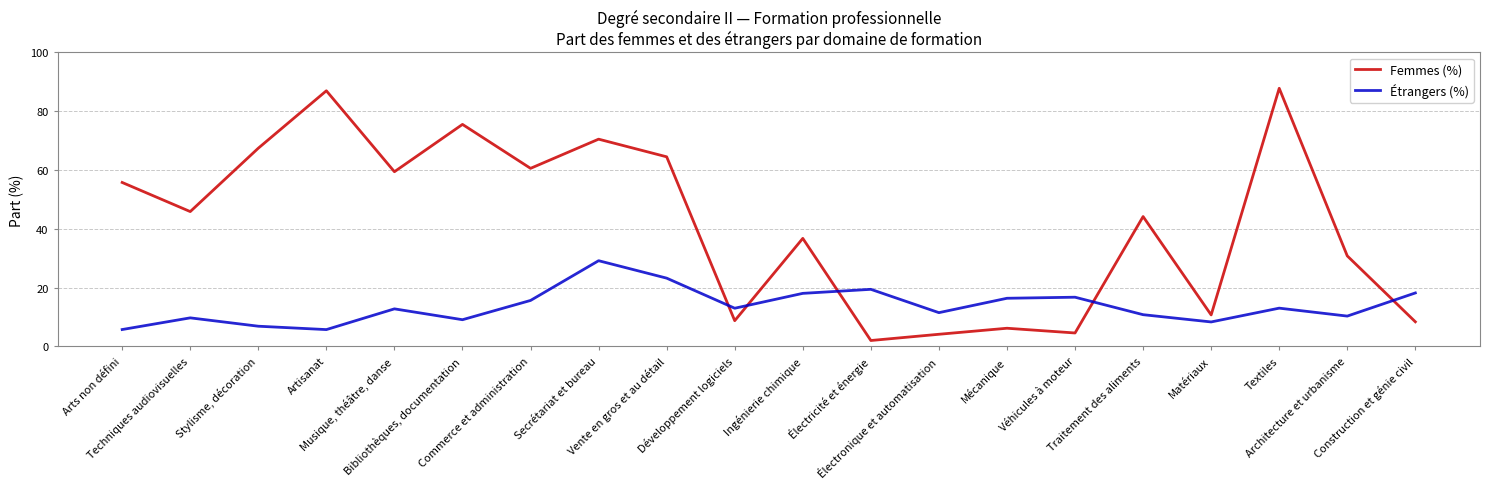

Rank the series by their average value, from highest to lowest.

Femmes (%), Étrangers (%)